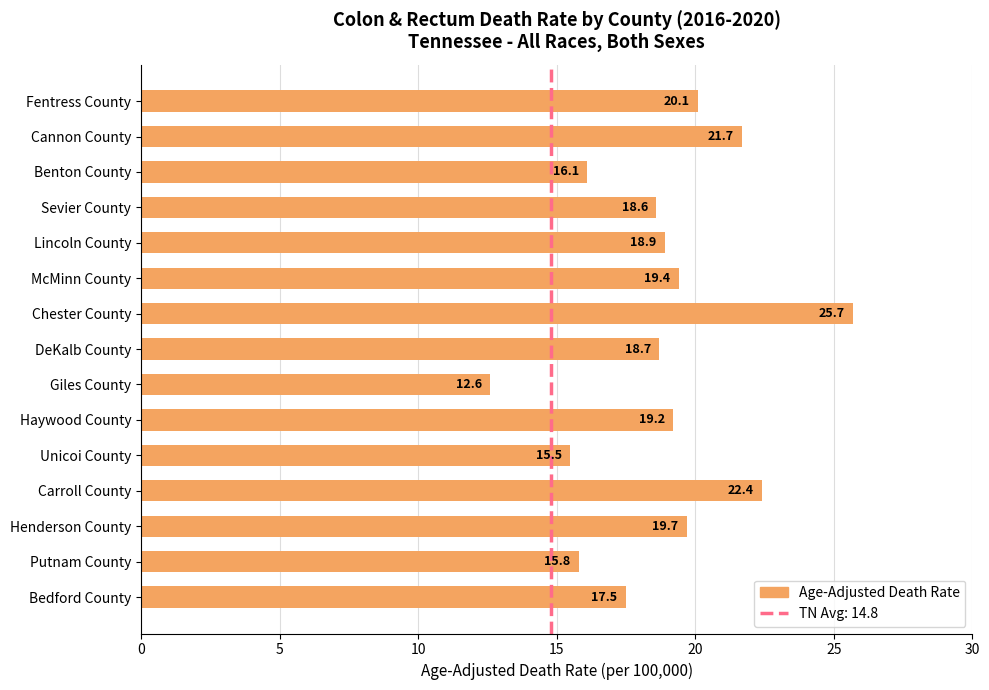

List the labels in order of value, smallest first.

Giles County, Unicoi County, Putnam County, Benton County, Bedford County, Sevier County, DeKalb County, Lincoln County, Haywood County, McMinn County, Henderson County, Fentress County, Cannon County, Carroll County, Chester County